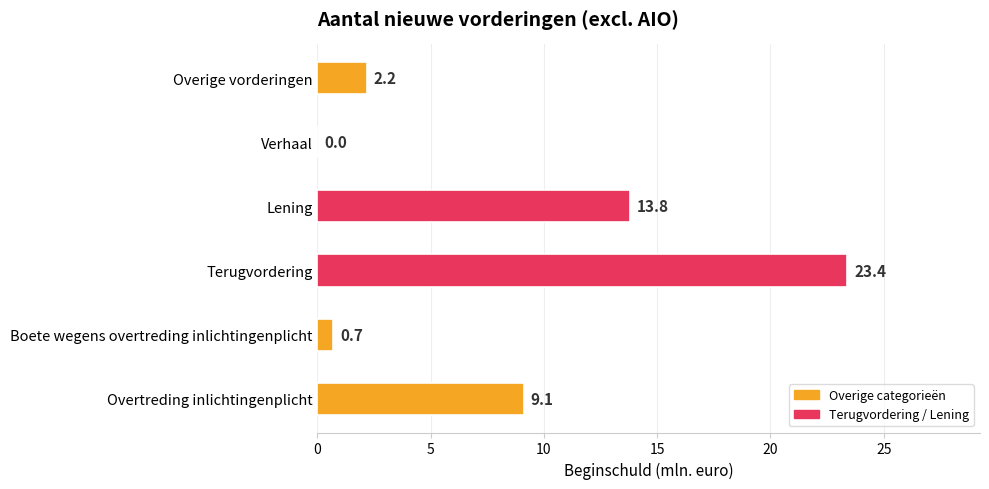

Which category has the highest value across all series?

Terugvordering